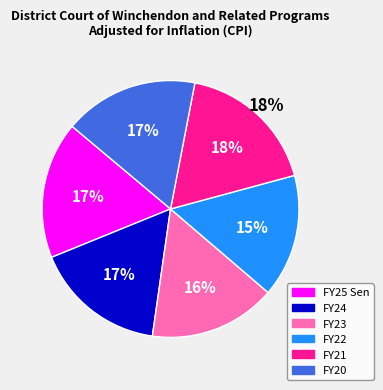

What is the change in value from FY25 Sen to FY22?

-9143695